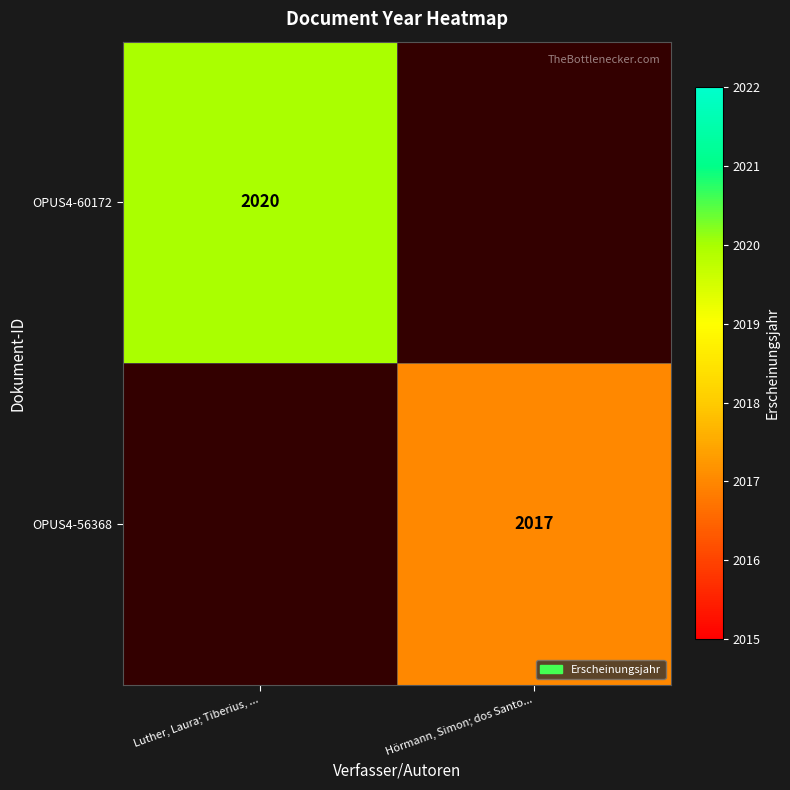

At how many categories does at least one series exceed 2019?

1